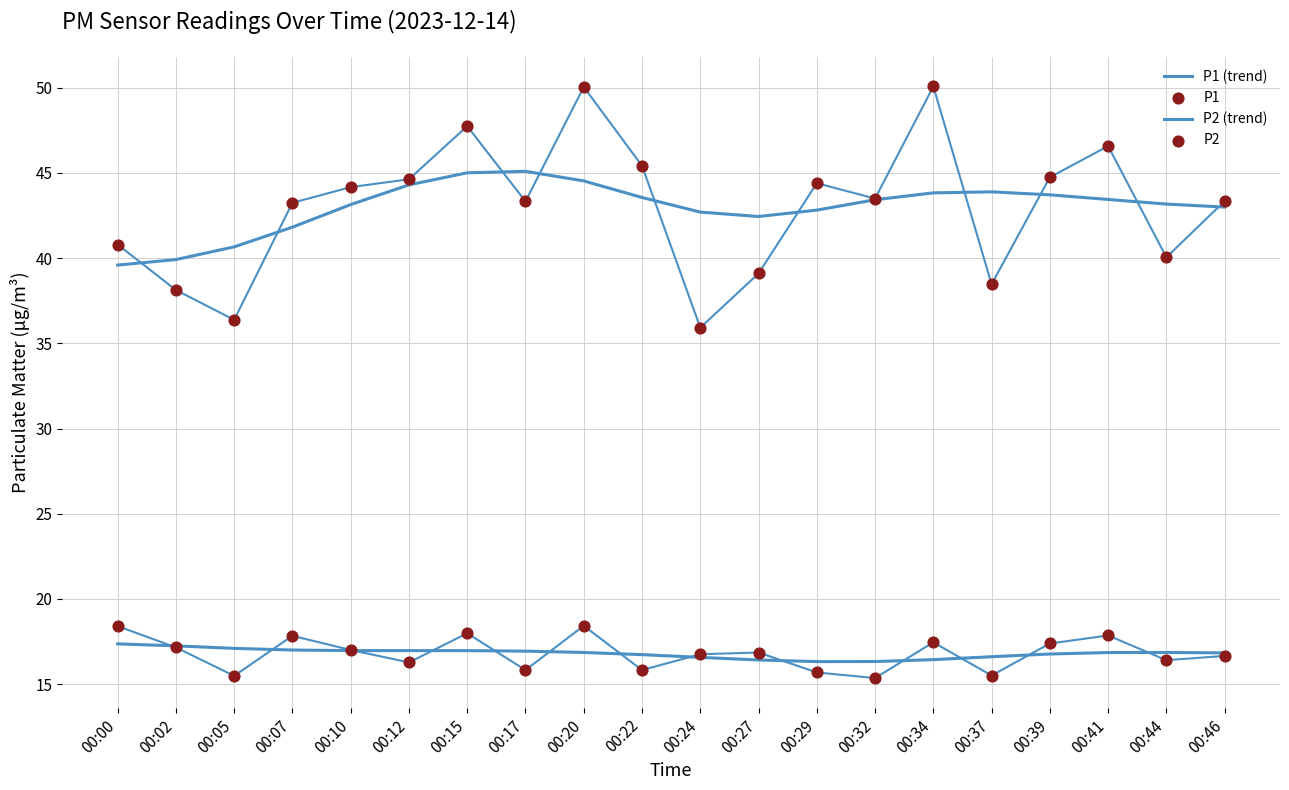

At which category is the sum across all series the highest?

00:20